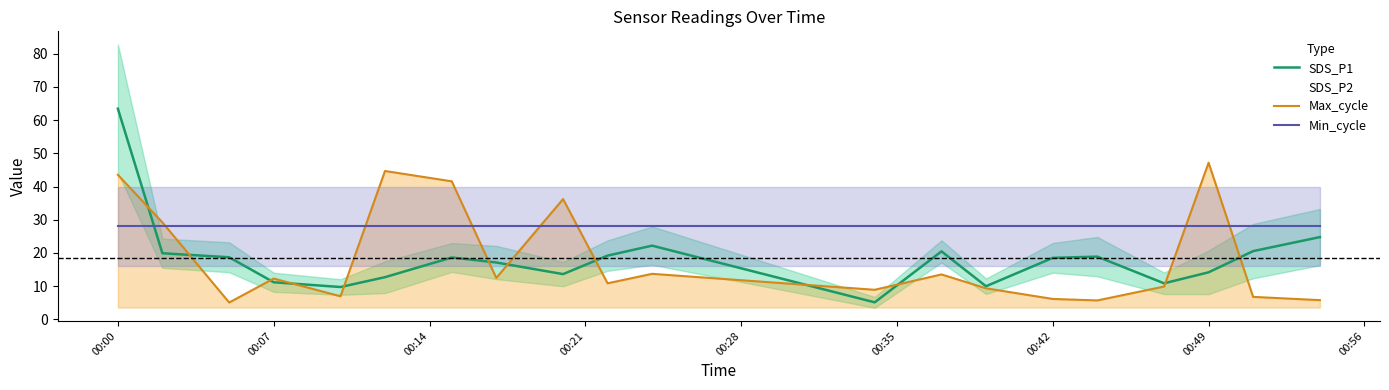

What is the value of the SDS_P1 point at the 2nd from the left?

19.9